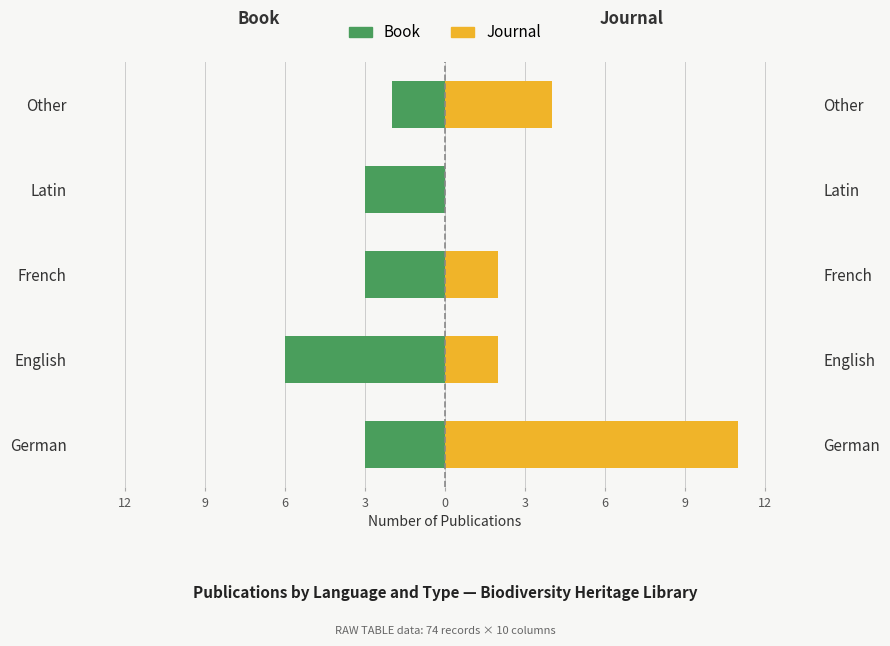

What is the value of the Book bar at the 5th from the left?

-2